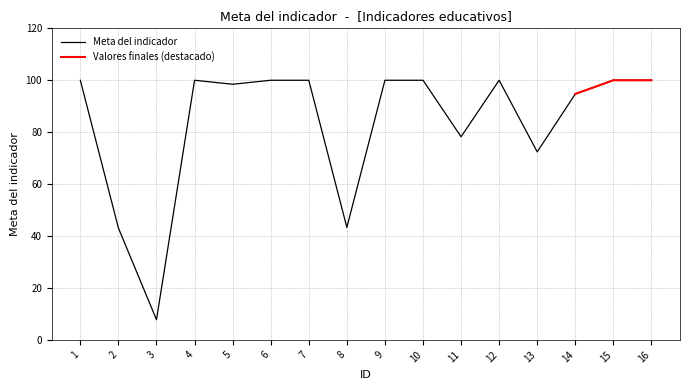

Where is the first local maximum?

4